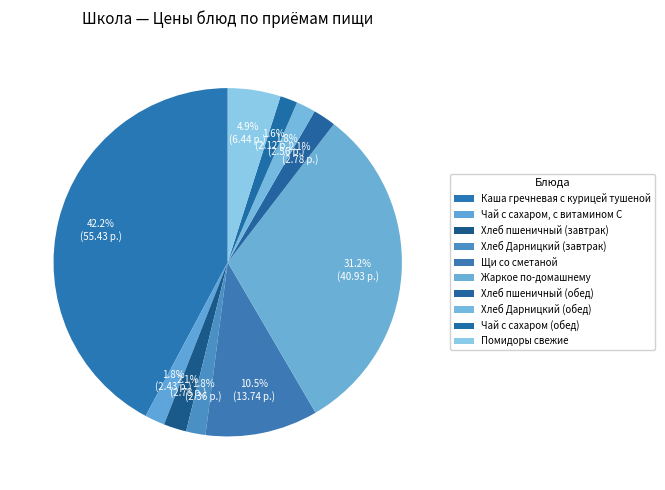

Is there any slice that represents more than half of the pie?

No